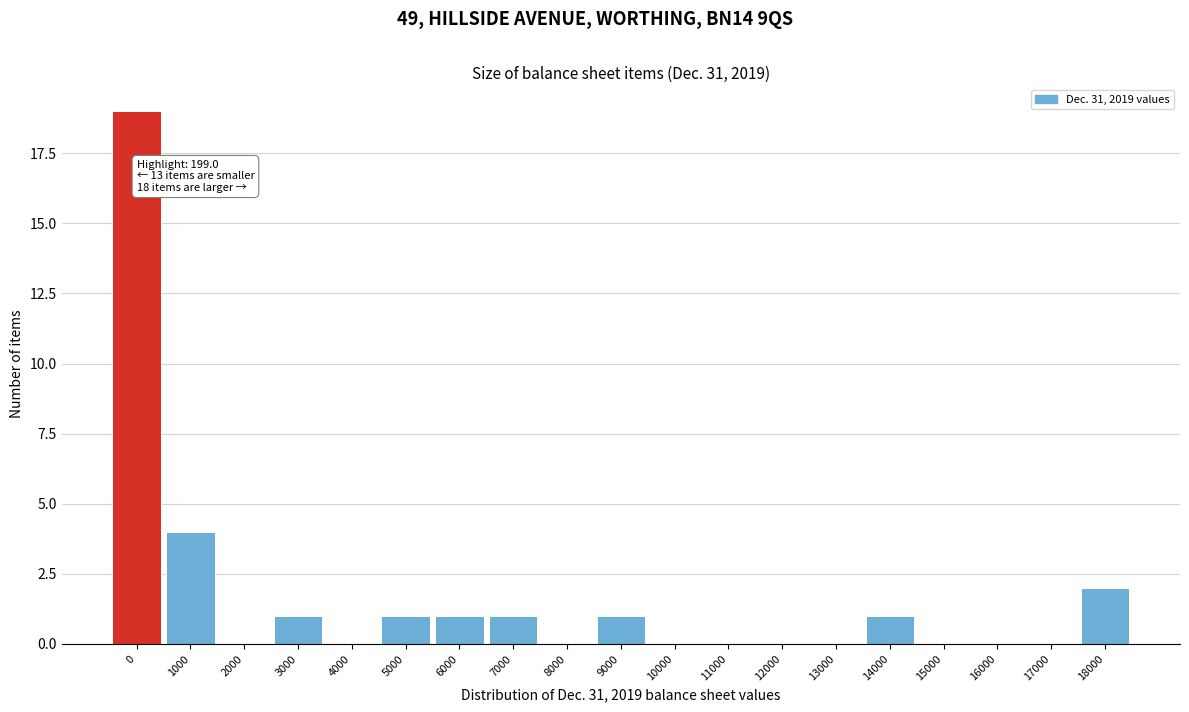

Reading left to right, transcribe all the data shown in this chart.

0=19	1000=4	2000=0	3000=1	4000=0	5000=1	6000=1	7000=1	8000=0	9000=1	10000=0	11000=0	12000=0	13000=0	14000=1	15000=0	16000=0	17000=0	18000=2